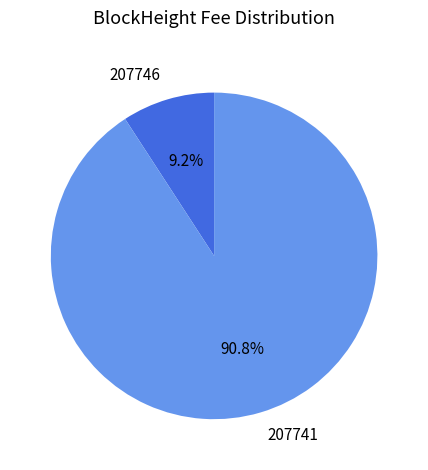

Between 207741 and 207746, which is larger?

207741